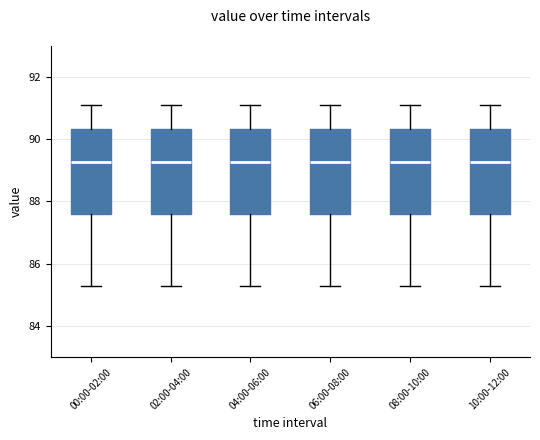

Reading left to right, read every box against the y-axis: the position of its median line, the range the box covers, and the ends of its whiskers. The values are not printed on the chart, so give them approximately, as read against the axis.

00:00-02:00: median 89.2, box 87.6 to 90.4, whiskers 85.4 to 91.2
02:00-04:00: median 89.2, box 87.6 to 90.4, whiskers 85.4 to 91.2
04:00-06:00: median 89.2, box 87.6 to 90.4, whiskers 85.4 to 91.2
06:00-08:00: median 89.2, box 87.6 to 90.4, whiskers 85.4 to 91.2
08:00-10:00: median 89.2, box 87.6 to 90.4, whiskers 85.4 to 91.2
10:00-12:00: median 89.2, box 87.6 to 90.4, whiskers 85.4 to 91.2